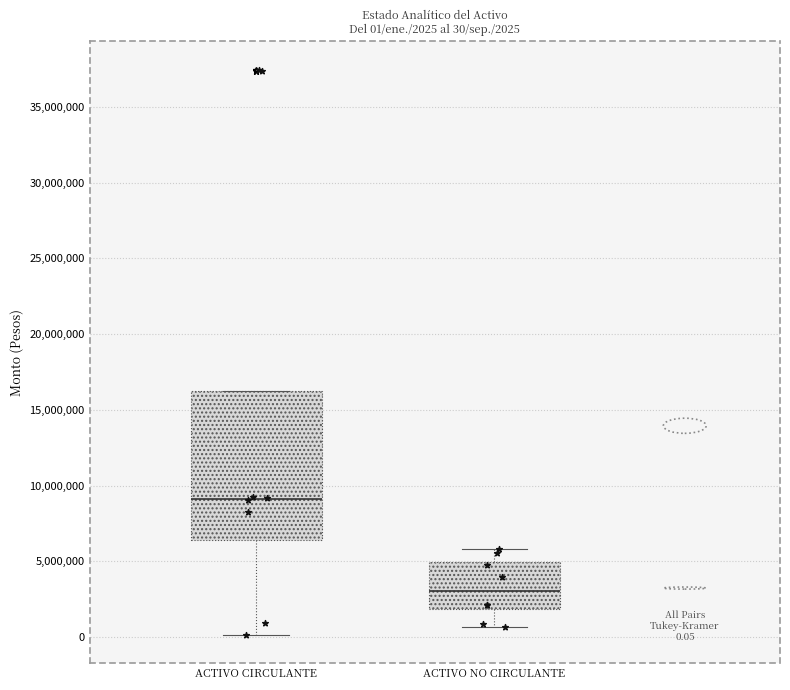

Which box's median line is the highest?

ACTIVO CIRCULANTE